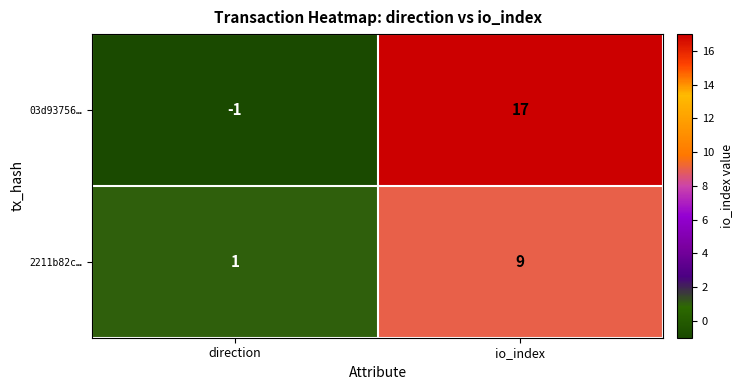

The value of 2211b82c… at direction is 2. True or false?

False